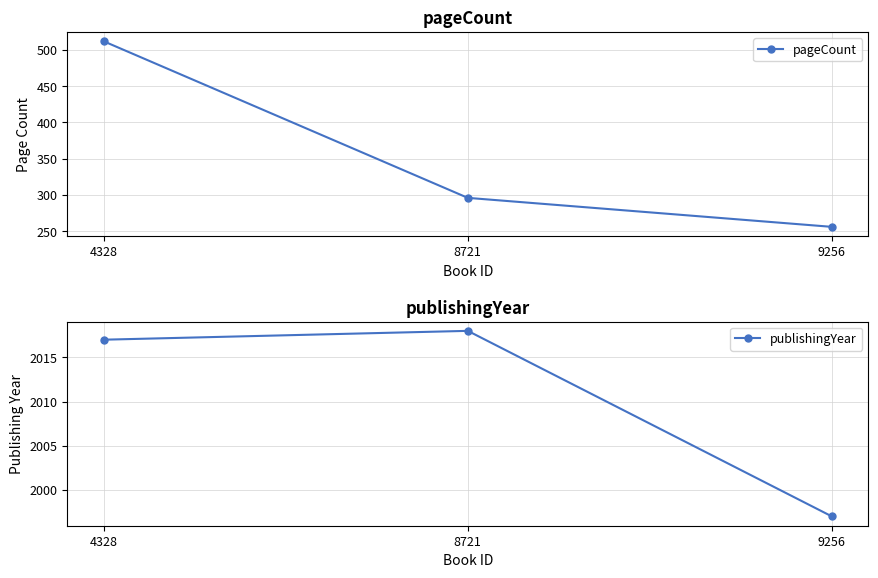

How many data points in pageCount are less than 296?

1